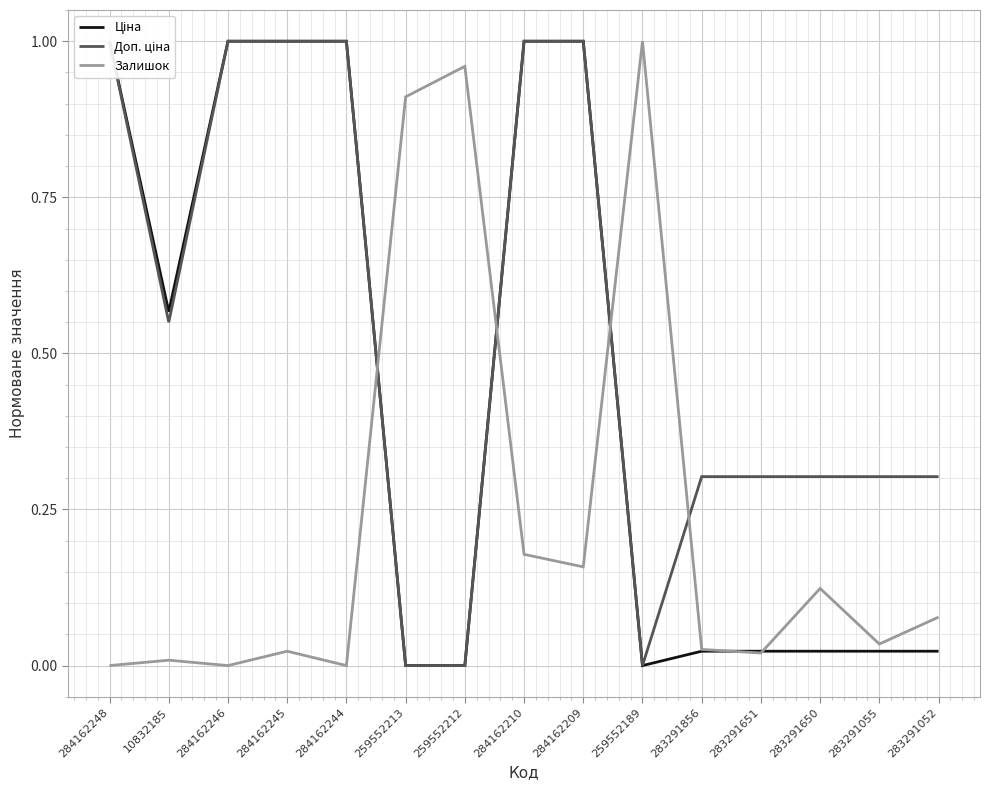

Where is Залишок nearest to the value 0?

284162248